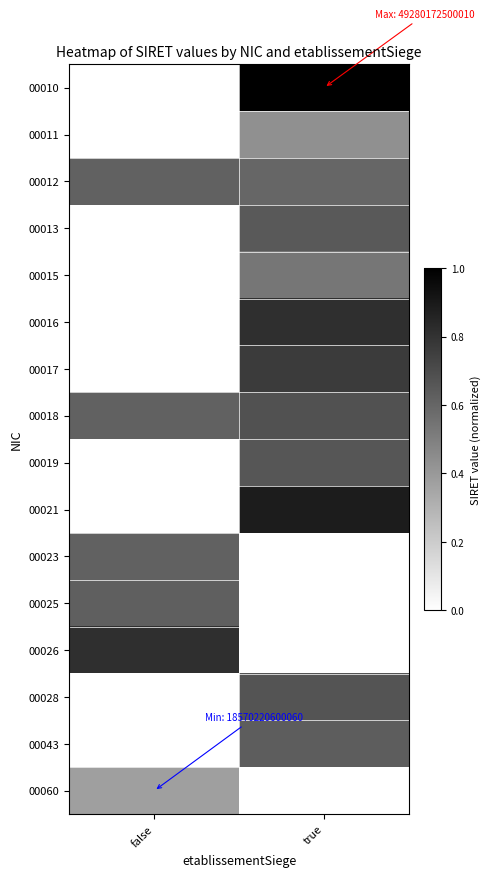

List the series in order of their peak value, highest first.

00010, 00021, 00026, 00016, 00017, 00018, 00028, 00019, 00013, 00043, 00025, 00023, 00012, 00015, 00011, 00060